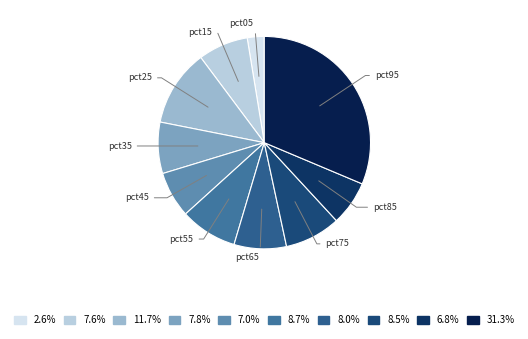

Count the number of slices in the pie.

10